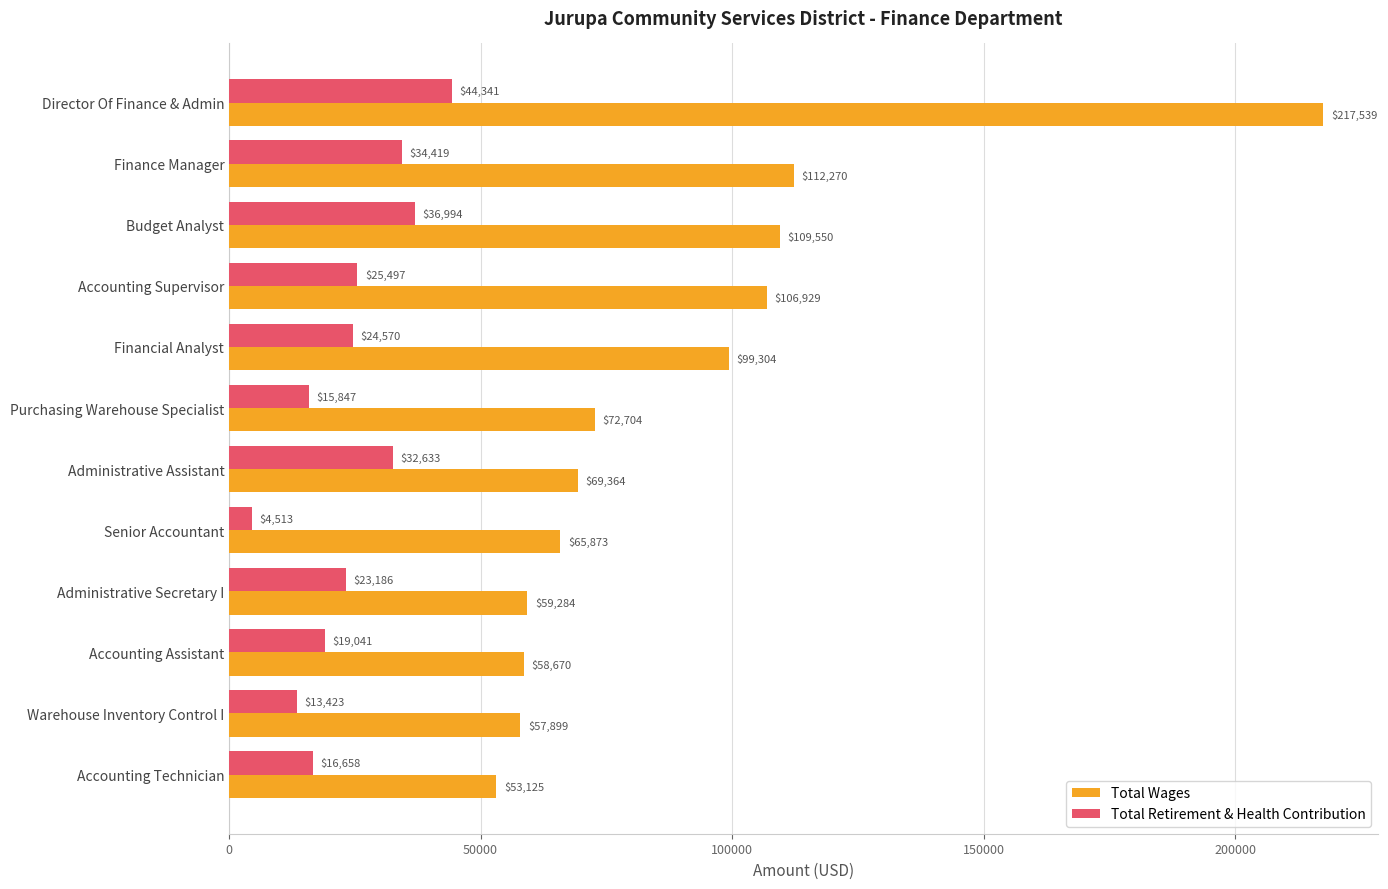

The value of Total Retirement & Health Contribution at Director Of Finance & Admin is 21805. True or false?

False